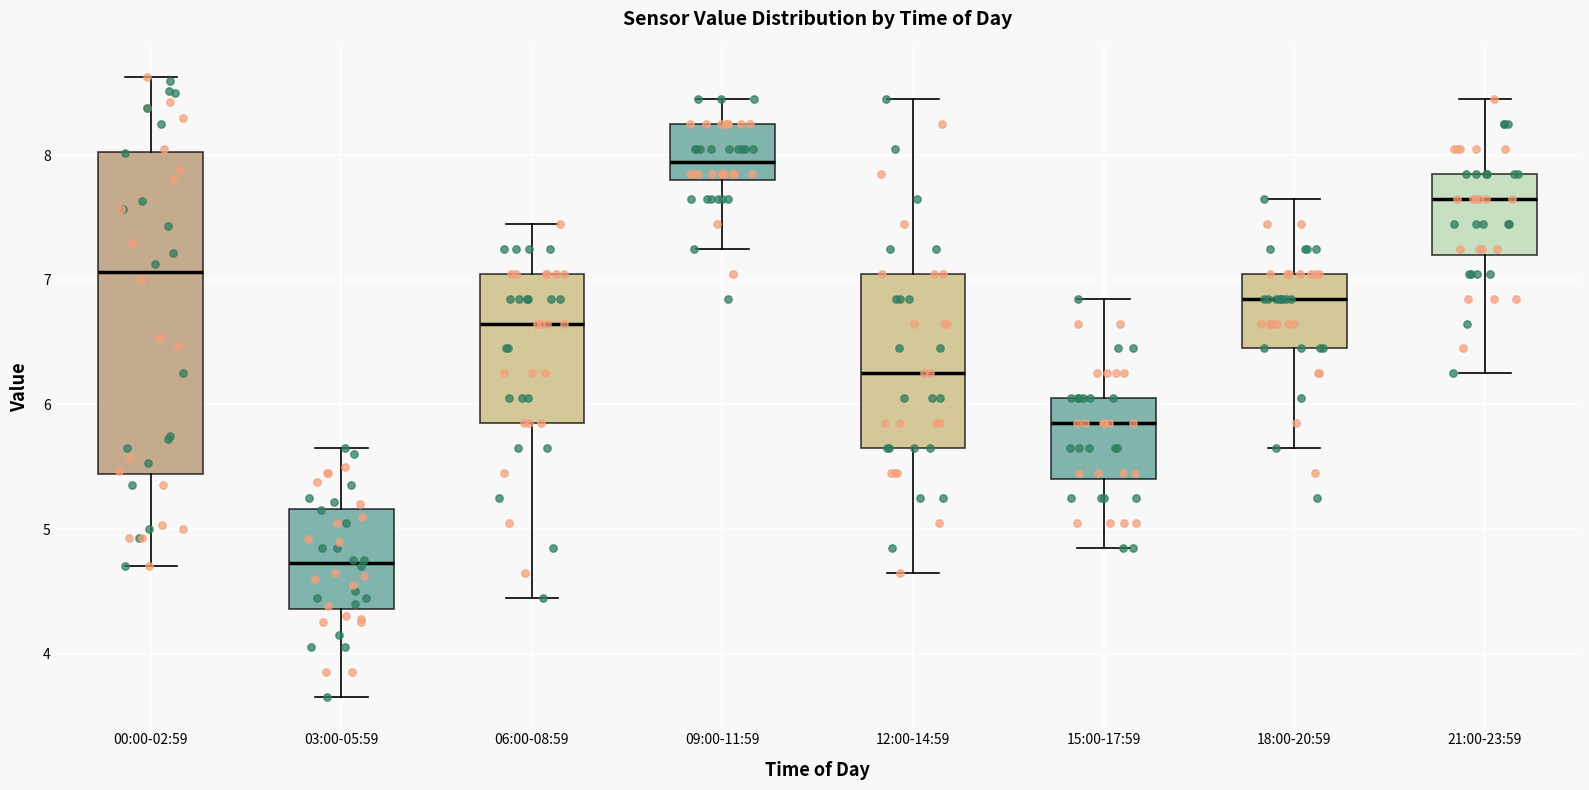

Reading left to right, transcribe this box plot: for each box, give where its median line is, the range the box spans, and where its two whiskers end, as read against the y-axis. The values are not printed on the chart, so give them approximately, as read against the axis.

00:00-02:59: median 7.1, box 5.4 to 8.0, whiskers 4.7 to 8.6
03:00-05:59: median 4.7, box 4.4 to 5.2, whiskers 3.7 to 5.7
06:00-08:59: median 6.7, box 5.9 to 7.1, whiskers 4.5 to 7.5
09:00-11:59: median 8.0, box 7.8 to 8.3, whiskers 7.3 to 8.5
12:00-14:59: median 6.3, box 5.7 to 7.1, whiskers 4.7 to 8.5
15:00-17:59: median 5.9, box 5.4 to 6.1, whiskers 4.9 to 6.9
18:00-20:59: median 6.9, box 6.5 to 7.1, whiskers 5.7 to 7.7
21:00-23:59: median 7.7, box 7.2 to 7.9, whiskers 6.3 to 8.5